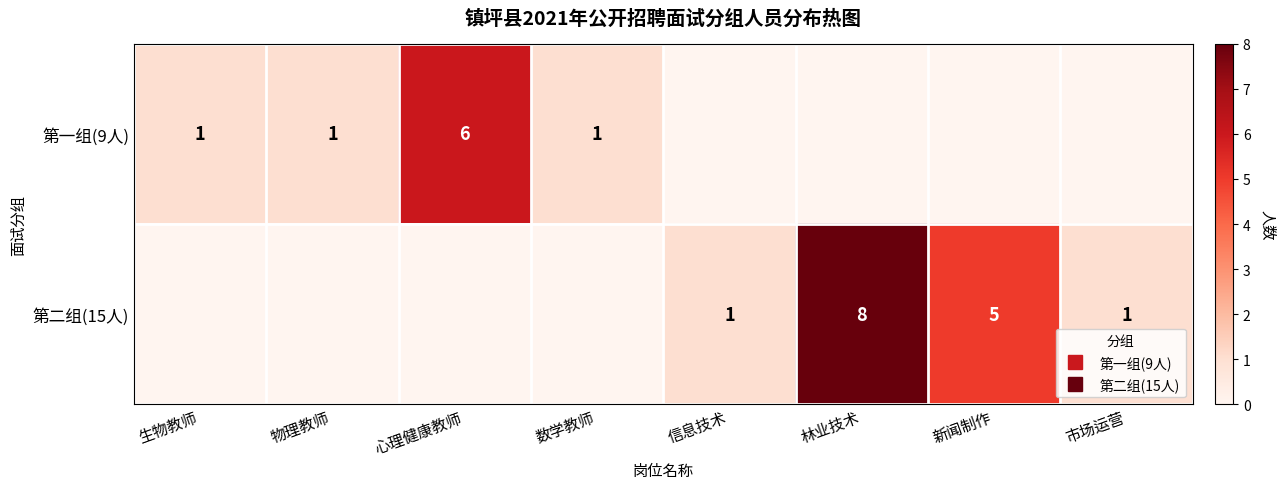

Which series has the largest range (max minus min)?

第二组(15人)